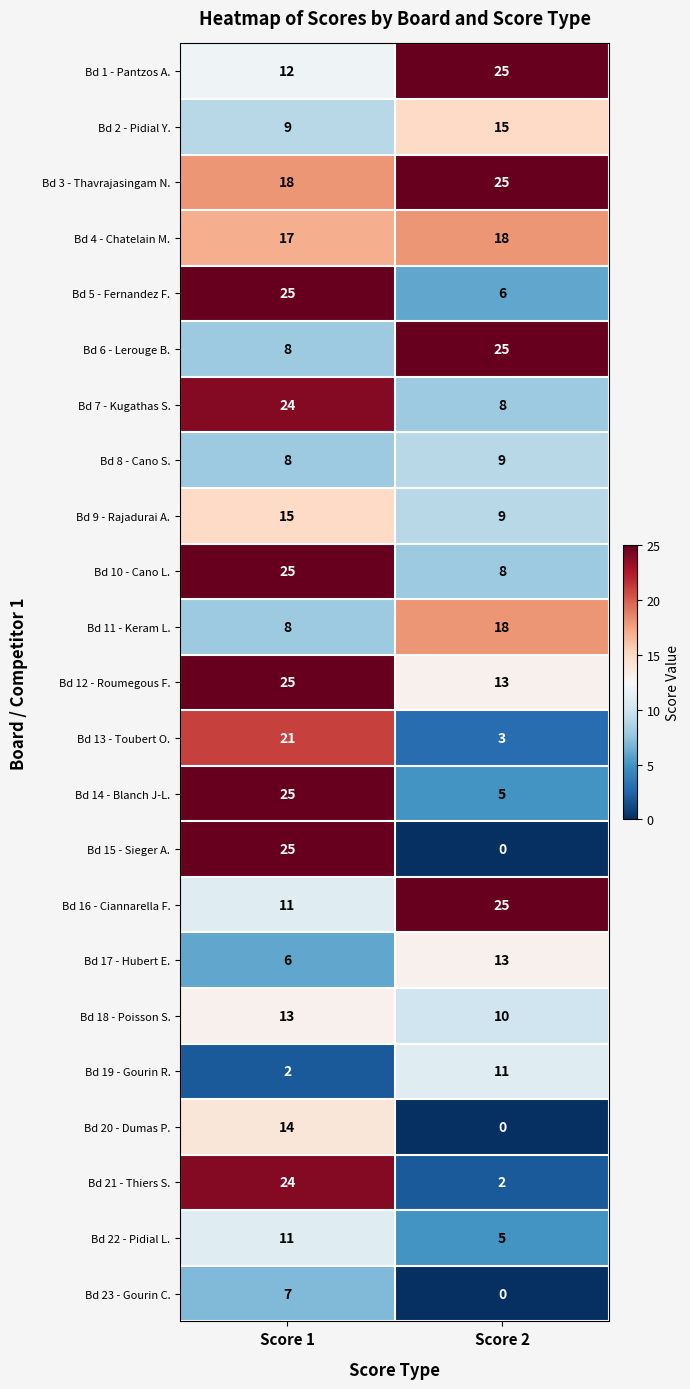

What value does the Bd 14 - Blanch J-L. series have at Score 2?

5